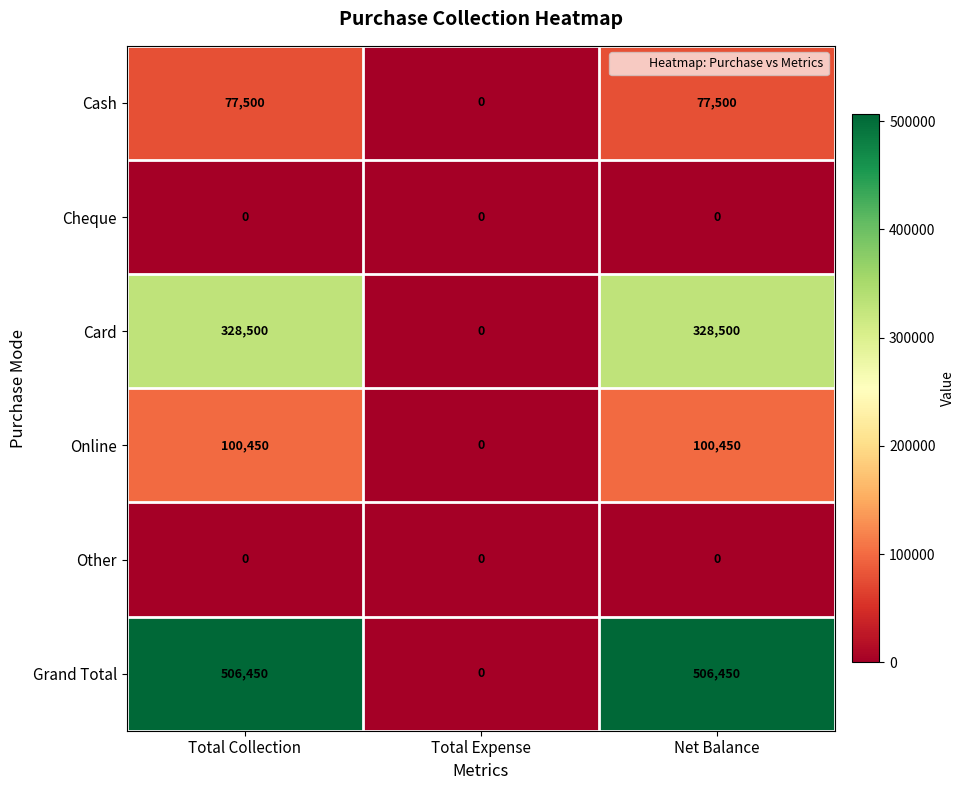

Which series has the widest spread of values?

Grand Total